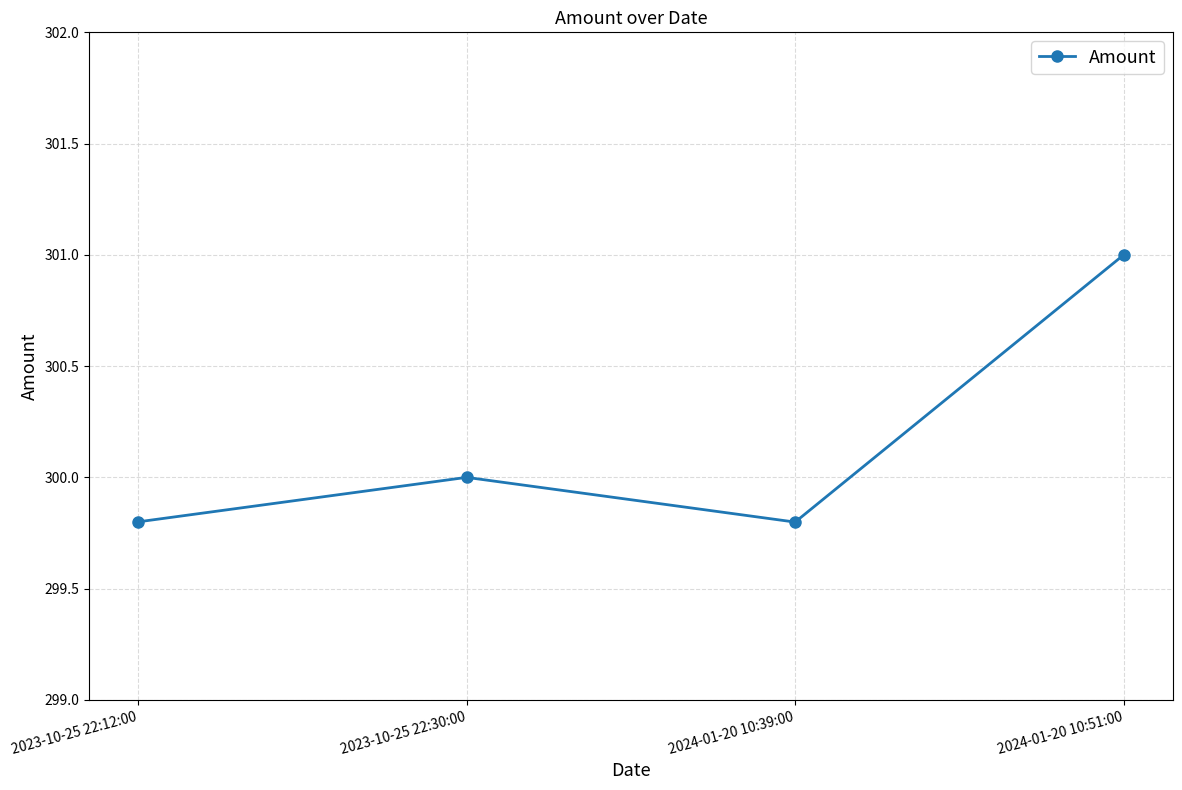

What is the minimum value shown in the chart?

299.8